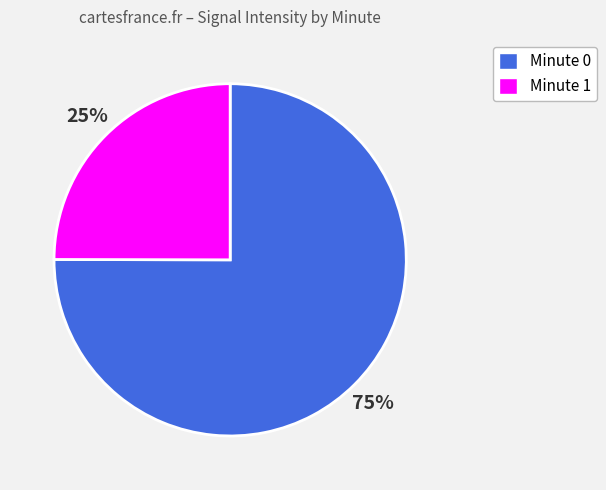

Is there any slice that represents more than half of the pie?

Yes